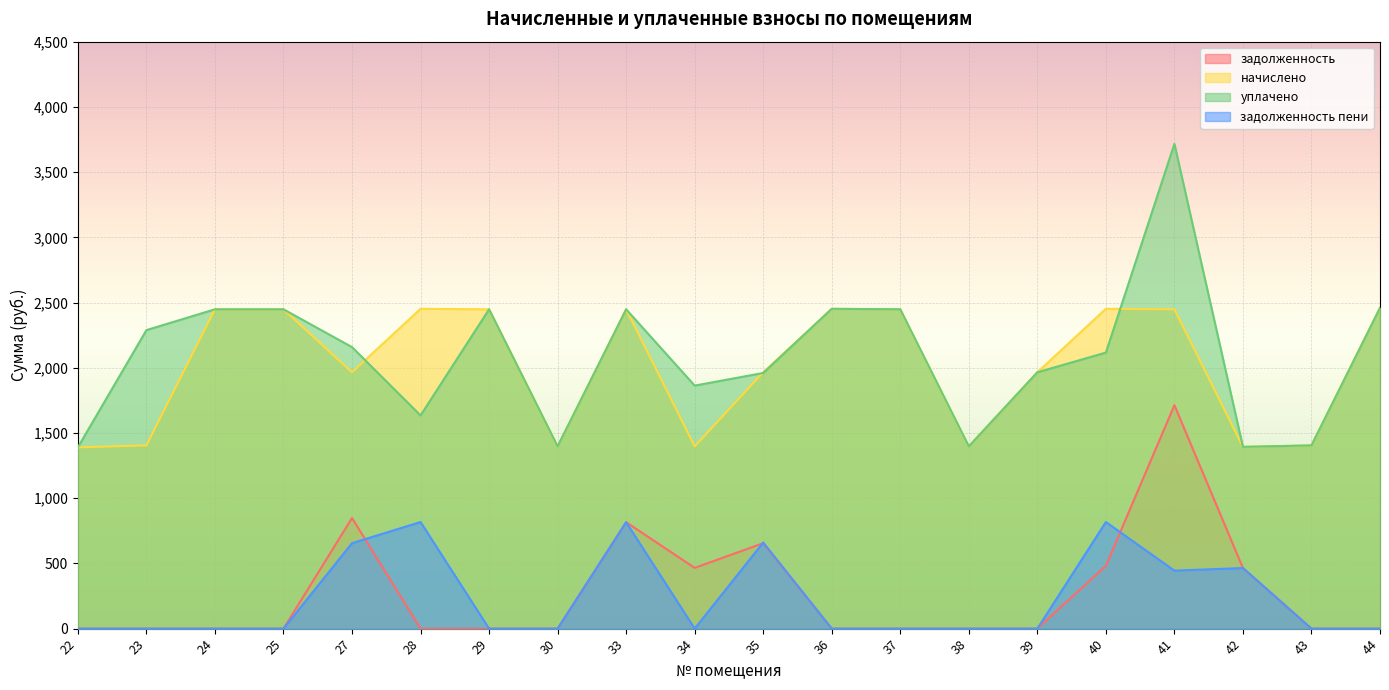

The value of задолженность at 27 is 848.2. True or false?

True